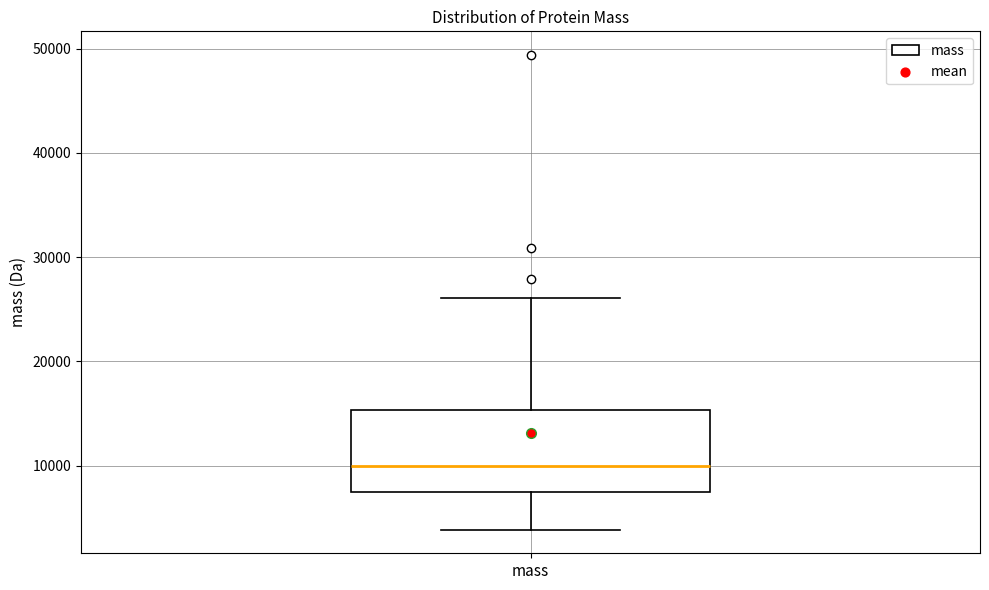

Read this box plot against the y-axis: the position of the median line, the range covered by the box, and the ends of both whiskers. The values are not printed on the chart, so give them approximately, as read against the axis.

median 10000, box 7000 to 15000, whiskers 4000 to 26000